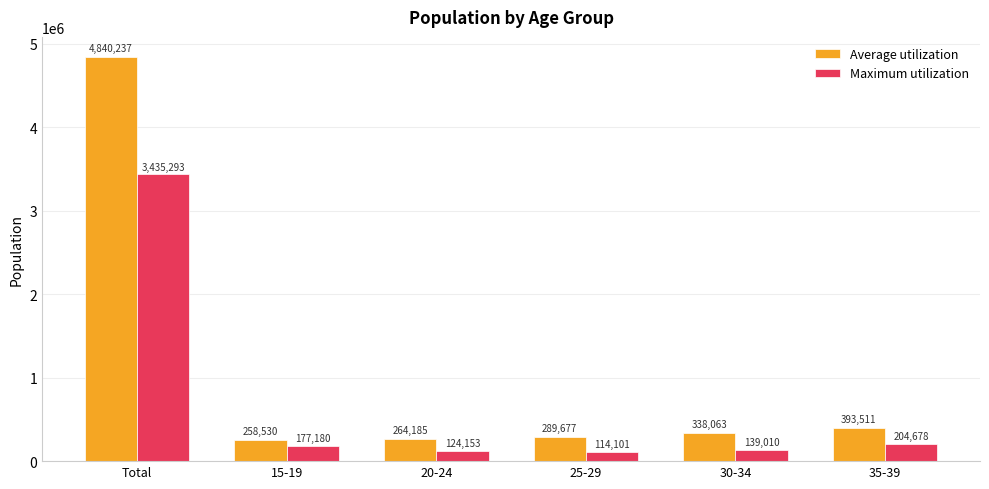

How many categories are shown in the chart?

6